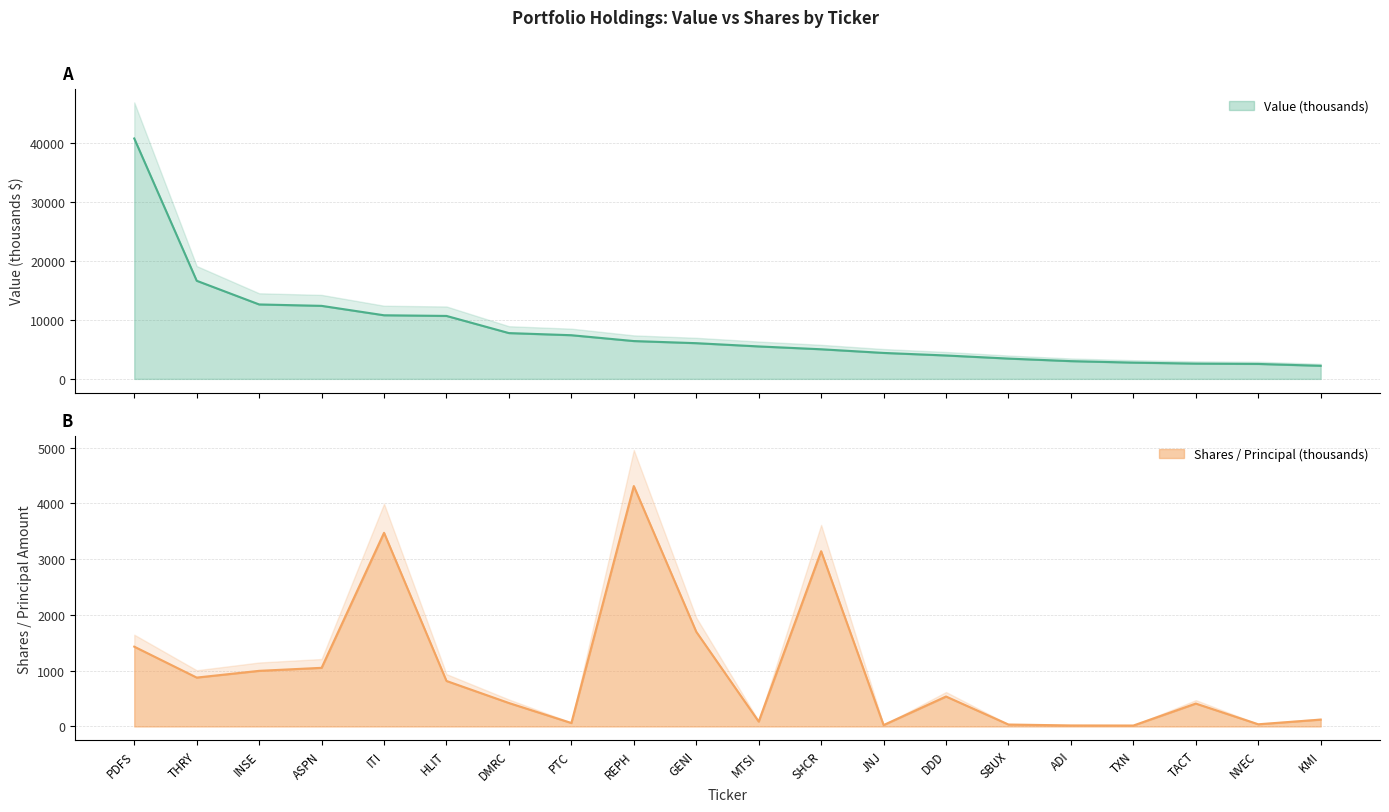

What is the label of the 3rd point from the left?

INSE